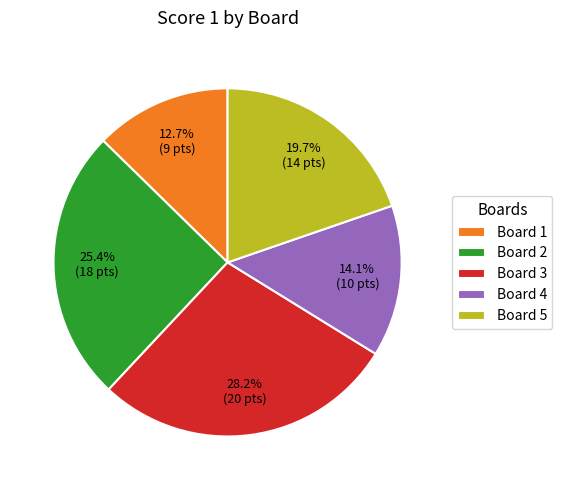

To the nearest percent, what is the difference between the largest and smallest slice percentages?

15%